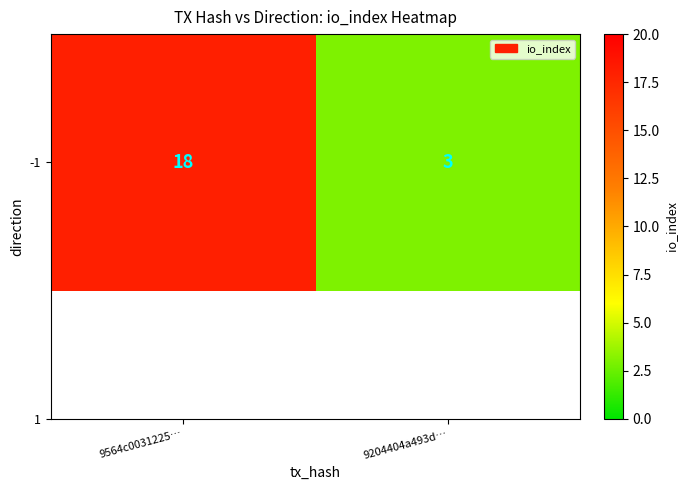

Approximately how many times larger is the value at 9204404a493d… compared to 9564c0031225…?

0.2